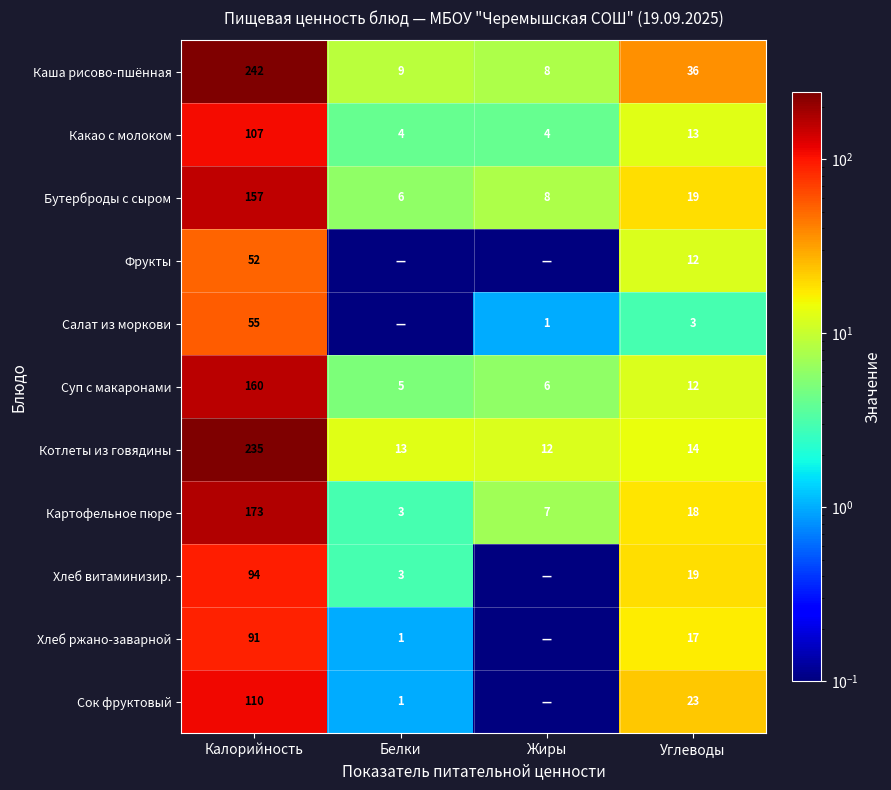

Is the value of Каша рисово-пшённая at Калорийность greater than the value of Какао с молоком at Белки?

Yes